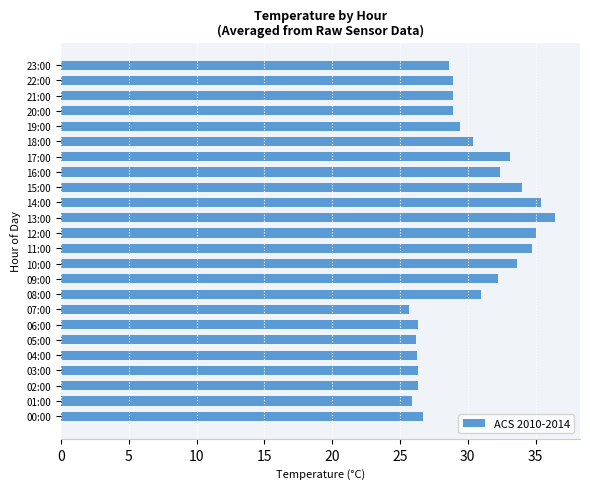

What is the average value?

30.1